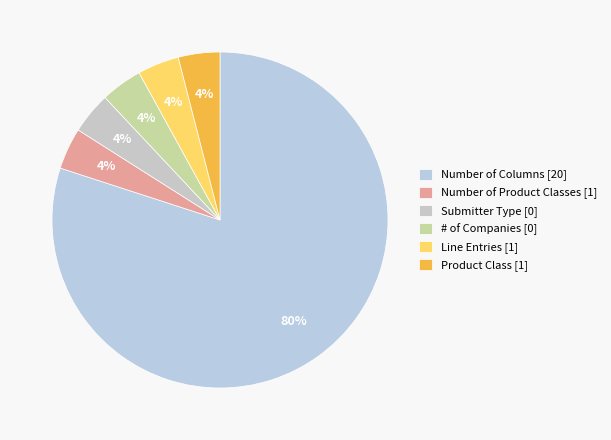

Is Number of Product Classes [1] the majority of the pie?

No